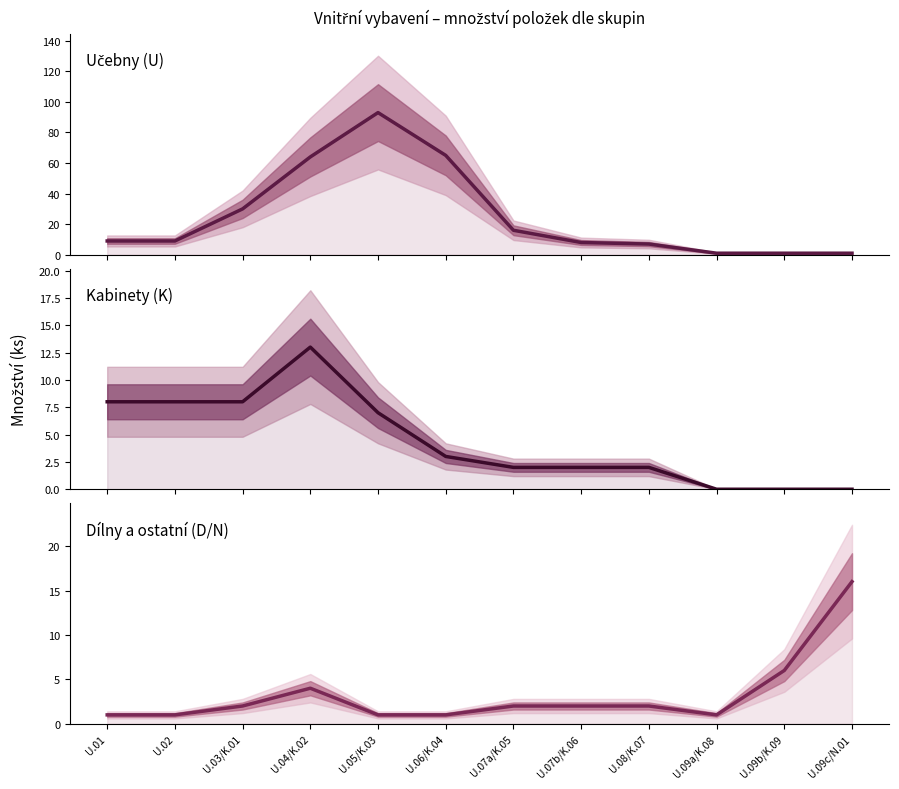

What is the difference between the maximum and minimum values in the Dílny a ostatní (D/N) series?

15